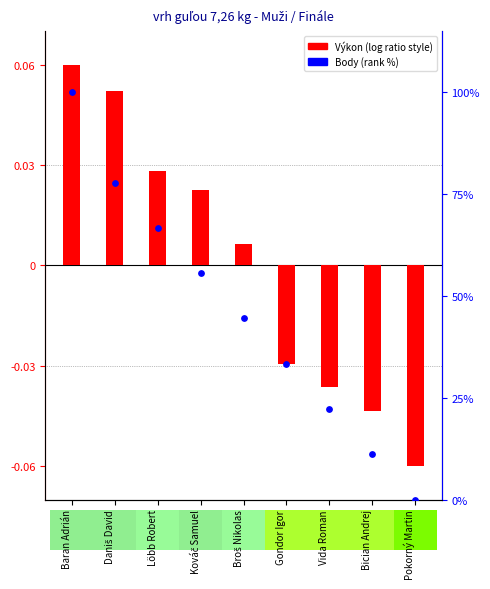

At which category is the sum across all series the highest?

Baran Adrián